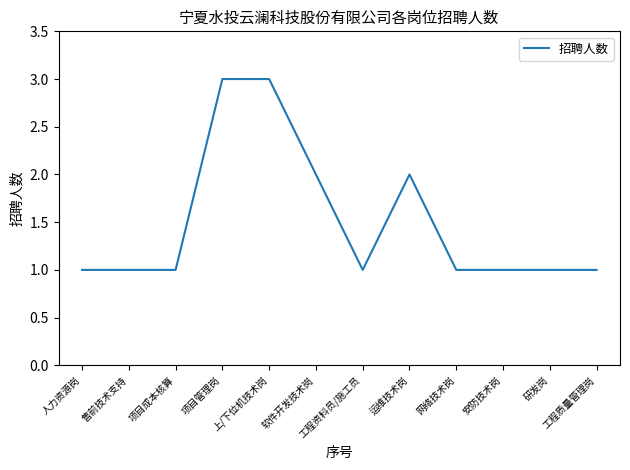

What is the ratio of the value at 软件开发技术岗 to the value at 网络技术岗?

2.0